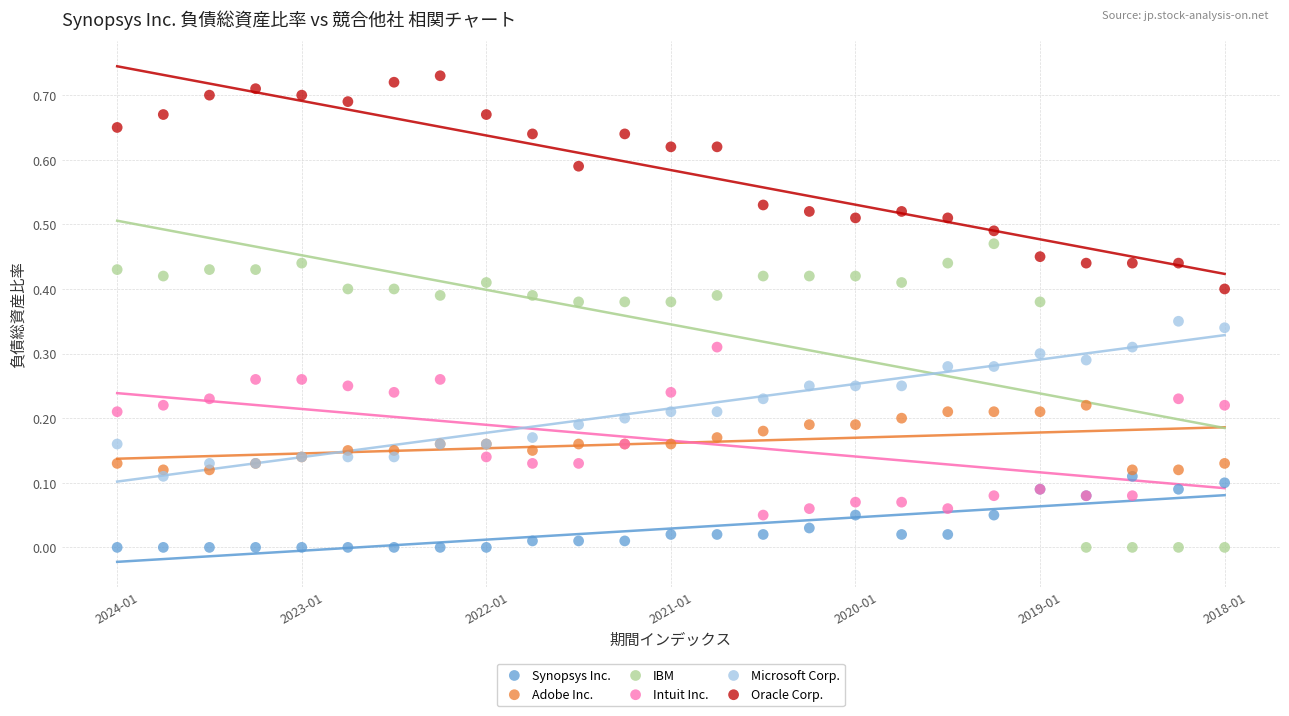

Which series contains the highest Y value?

Oracle Corp.